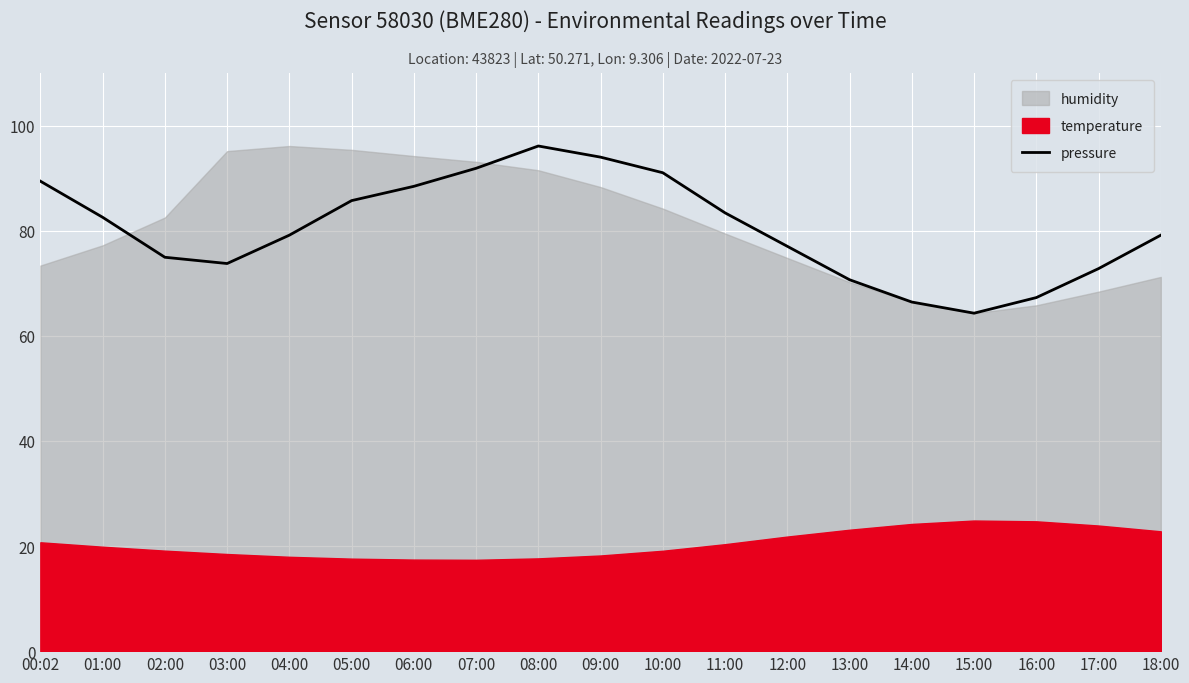

Which category has the highest value across all series?

08:00